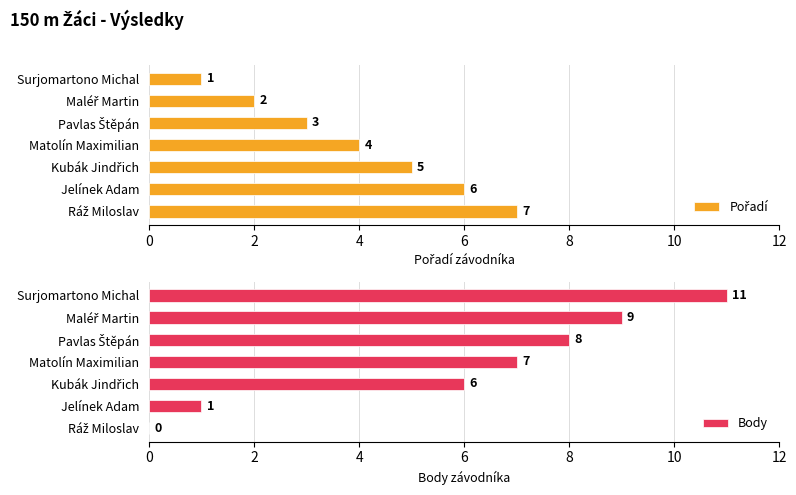

List the series in order of their overall mean, highest first.

Body, Pořadí